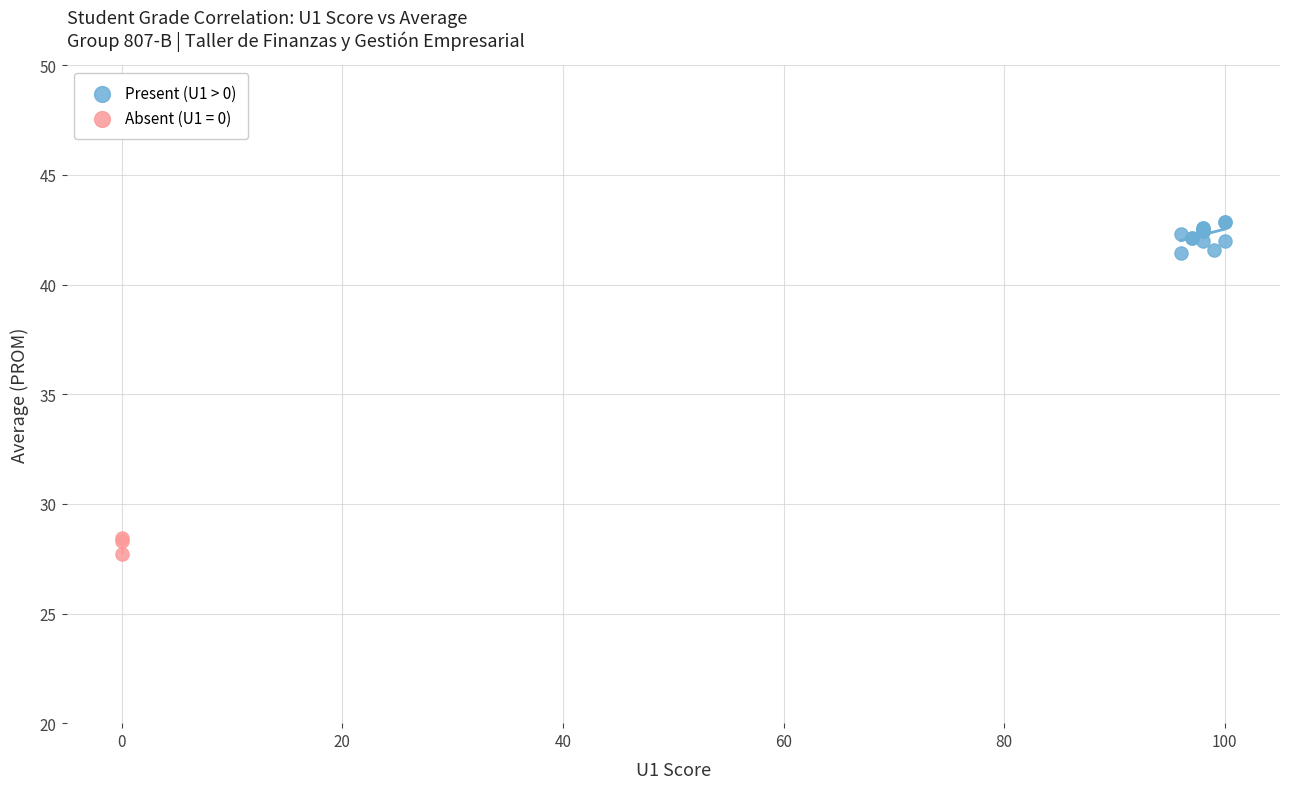

Which series contains the lowest Y value?

Absent (U1 = 0)